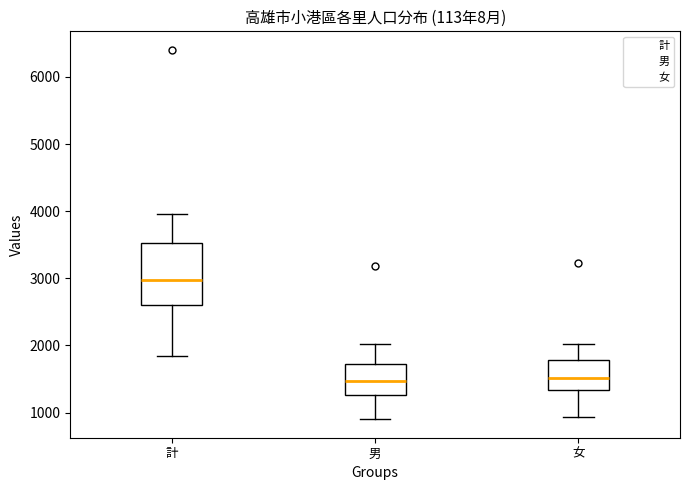

Reading left to right, read every box against the y-axis: the position of its median line, the range the box covers, and the ends of its whiskers. The values are not printed on the chart, so give them approximately, as read against the axis.

計: median 3000, box 2600 to 3500, whiskers 1800 to 4000
男: median 1500, box 1300 to 1700, whiskers 900 to 2000
女: median 1500, box 1300 to 1800, whiskers 900 to 2000